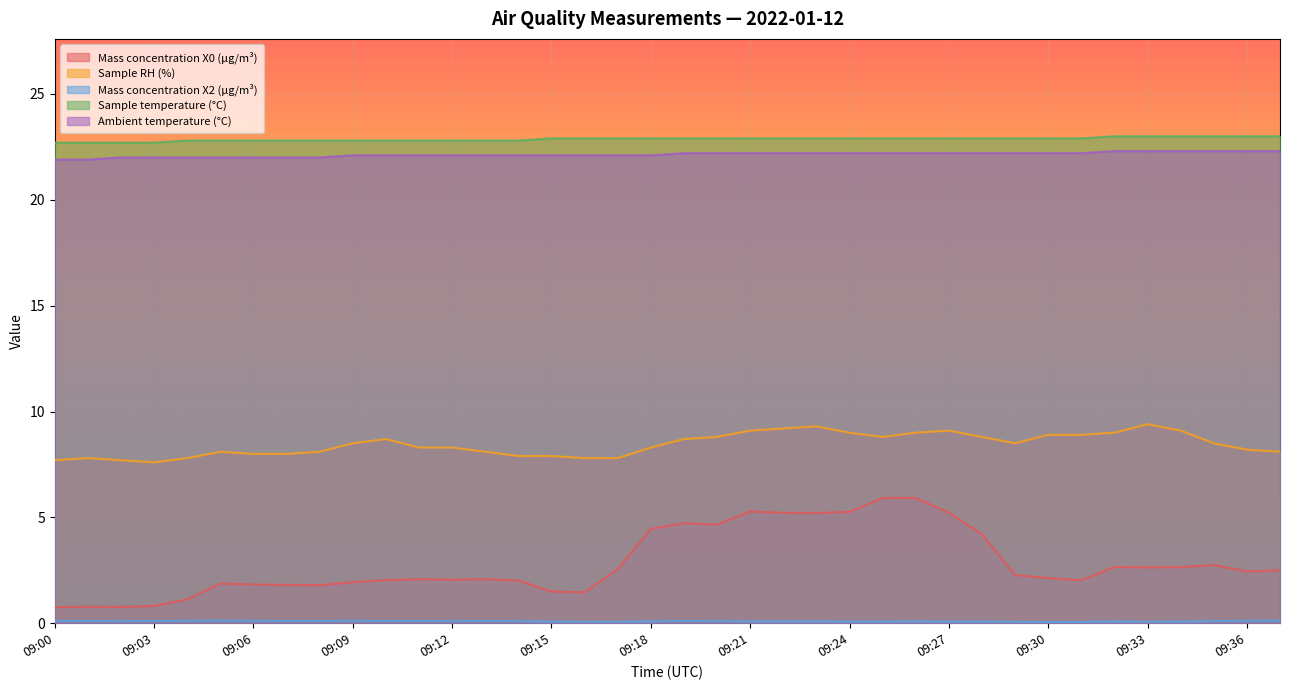

Reading right to left, list all the values displayed in this chart.

Mass concentration X0 (μg/m³): 2.5	2.5	2.8	2.6	2.6	2.7	2.0	2.1	2.3	4.2	5.2	5.9	5.9	5.3	5.2	5.2	5.3	4.7	4.7	4.5	2.6	1.5	1.5	2.0	2.1	2.1	2.1	2.0	1.9	1.8	1.8	1.8	1.9	1.1	0.8	0.8	0.8	0.8
Sample RH (%): 8.1	8.2	8.5	9.1	9.4	9.0	8.9	8.9	8.5	8.8	9.1	9.0	8.8	9.0	9.3	9.2	9.1	8.8	8.7	8.3	7.8	7.8	7.9	7.9	8.1	8.3	8.3	8.7	8.5	8.1	8.0	8.0	8.1	7.8	7.6	7.7	7.8	7.7
Mass concentration X2 (μg/m³): 0.1	0.1	0.1	0.1	0.1	0.1	0.1	0.1	0.1	0.1	0.1	0.1	0.1	0.1	0.1	0.1	0.1	0.1	0.1	0.1	0.1	0.1	0.1	0.1	0.1	0.1	0.1	0.1	0.1	0.1	0.1	0.1	0.1	0.1	0.1	0.1	0.1	0.1
Sample temperature (°C): 23.0	23.0	23.0	23.0	23.0	23.0	22.9	22.9	22.9	22.9	22.9	22.9	22.9	22.9	22.9	22.9	22.9	22.9	22.9	22.9	22.9	22.9	22.9	22.8	22.8	22.8	22.8	22.8	22.8	22.8	22.8	22.8	22.8	22.8	22.7	22.7	22.7	22.7
Ambient temperature (°C): 22.3	22.3	22.3	22.3	22.3	22.3	22.2	22.2	22.2	22.2	22.2	22.2	22.2	22.2	22.2	22.2	22.2	22.2	22.2	22.1	22.1	22.1	22.1	22.1	22.1	22.1	22.1	22.1	22.1	22.0	22.0	22.0	22.0	22.0	22.0	22.0	21.9	21.9